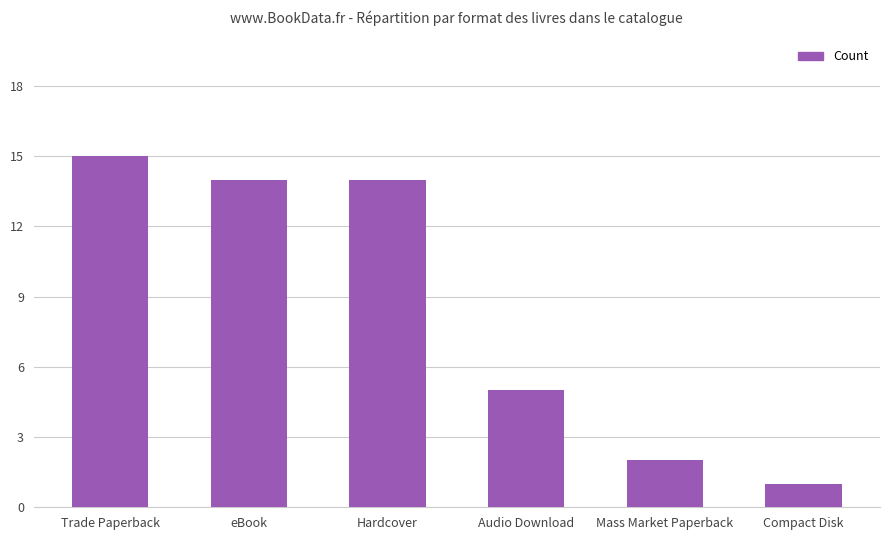

Reading left to right, list all the values displayed in this chart.

Trade Paperback=15	eBook=14	Hardcover=14	Audio Download=5	Mass Market Paperback=2	Compact Disk=1